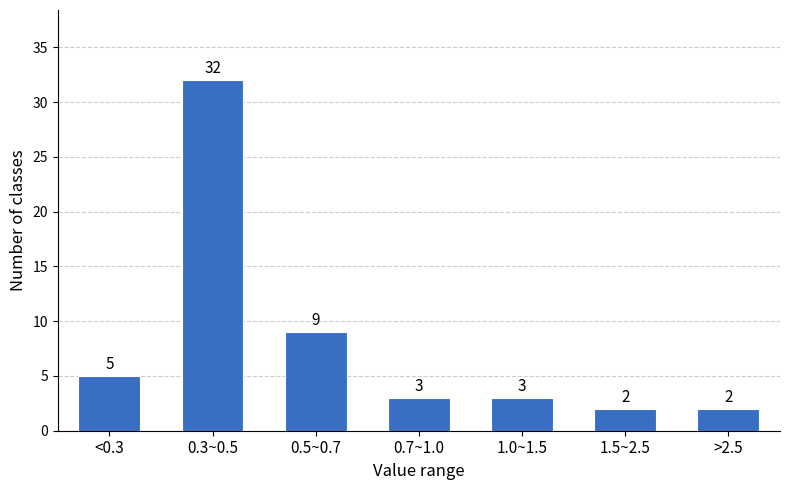

Reading right to left, what are all the values shown in this chart?

2	2	3	3	9	32	5